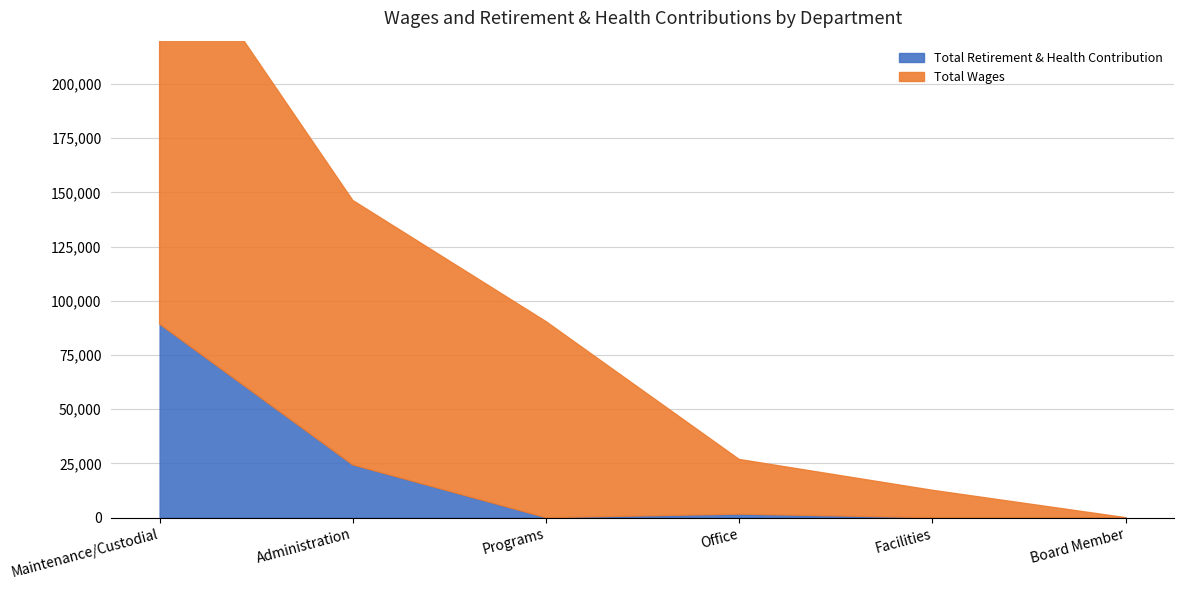

Which series changed the most between Programs and Office?

Total Wages